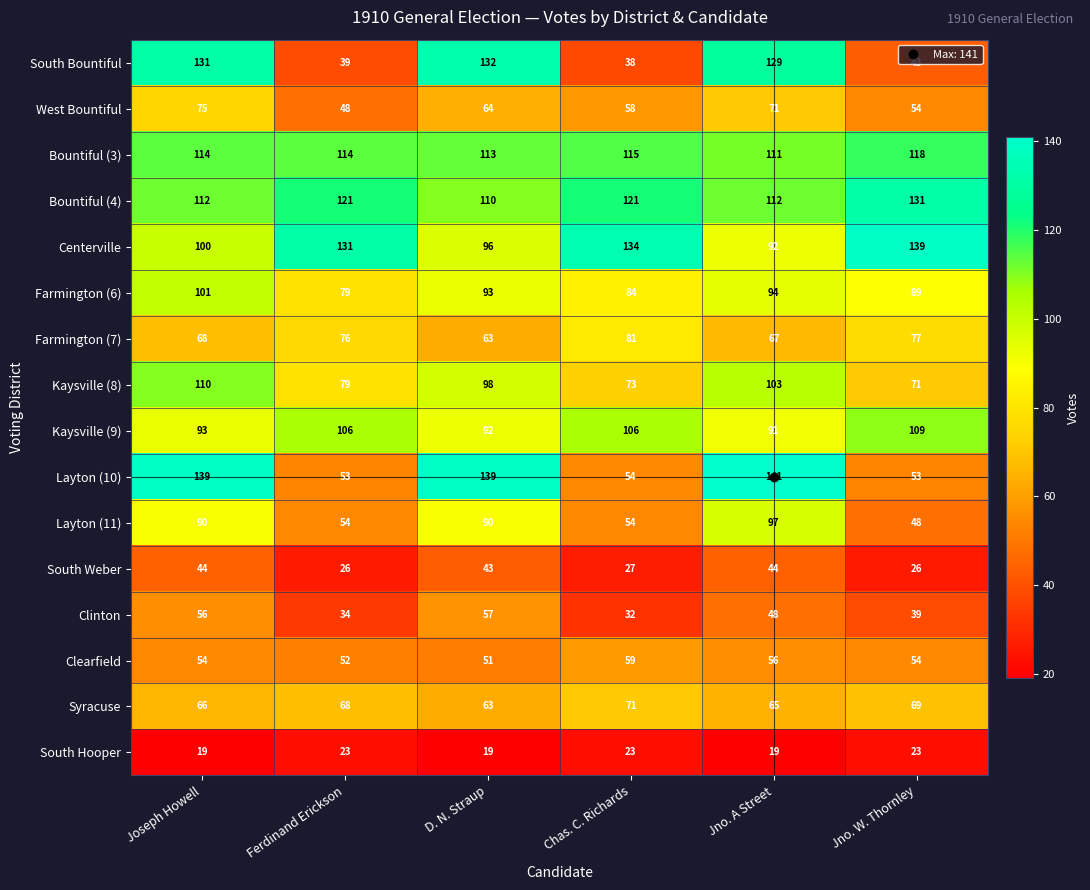

What value does the Farmington (7) series have at Ferdinand Erickson, to the nearest 5?

75